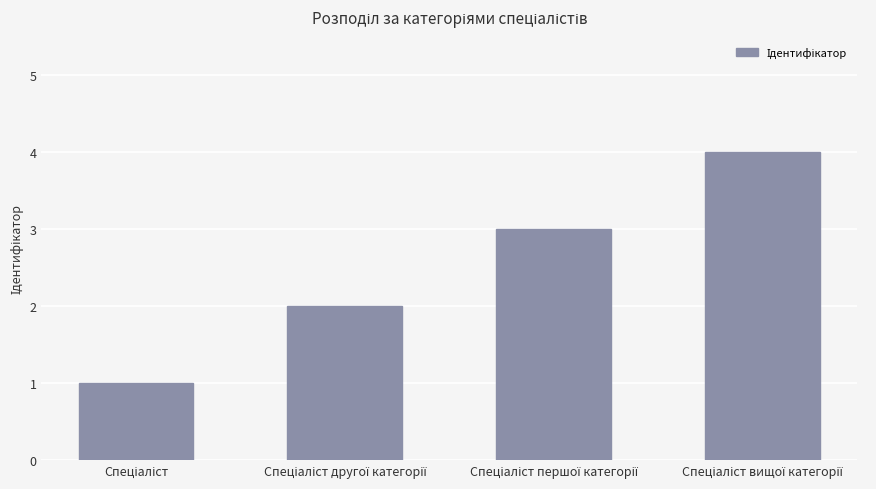

Reading right to left, transcribe all the data shown in this chart.

4	3	2	1